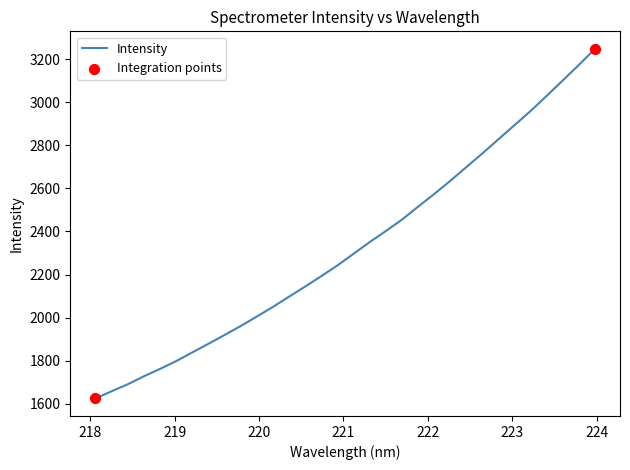

What is the minimum value shown in the chart?

1624.7